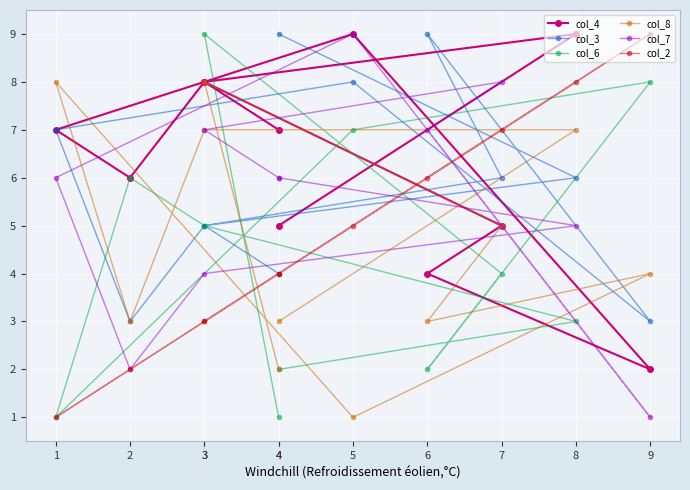

Which series changed the most between 6 and 4?

col_3